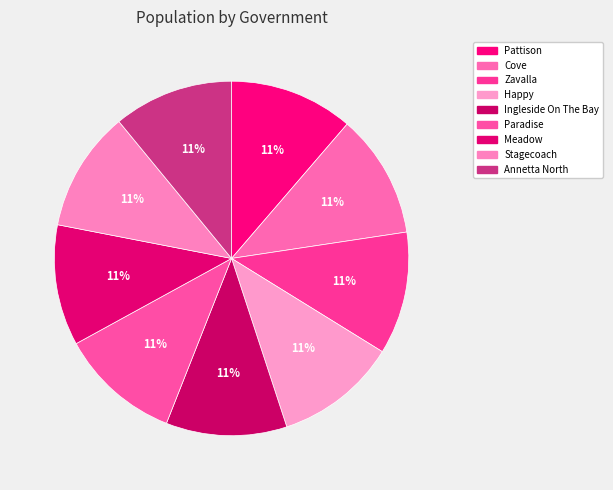

Is there a majority slice in this chart?

No